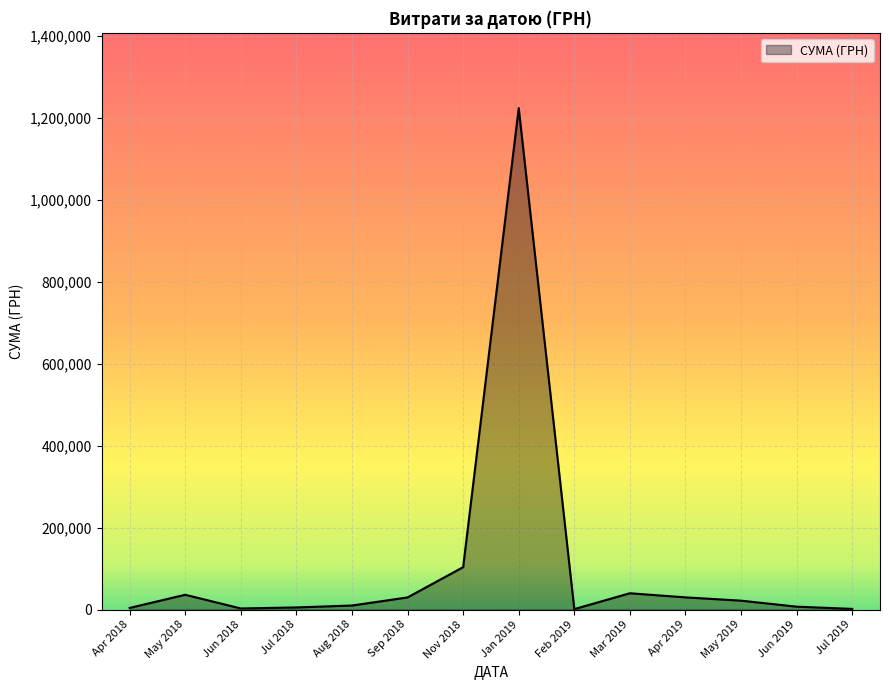

Count the number of data series in this chart.

1